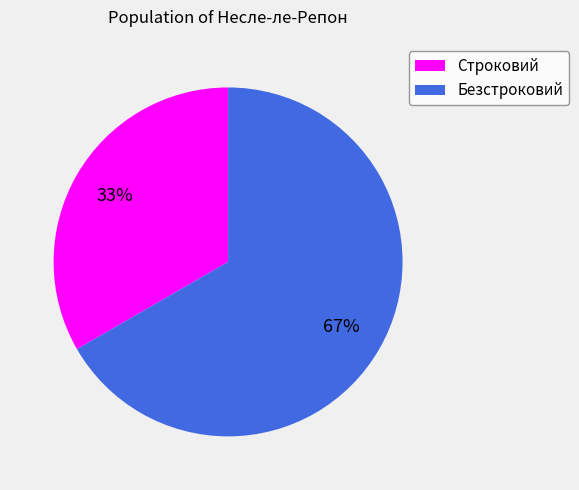

What is the ratio of the value at Строковий to the value at Безстроковий?

0.5